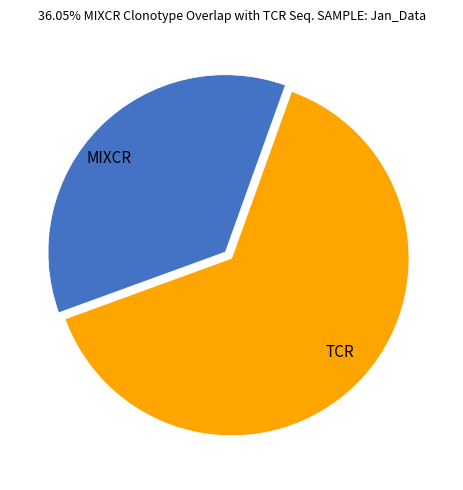

Is it true that TCR is 58% of the pie?

False